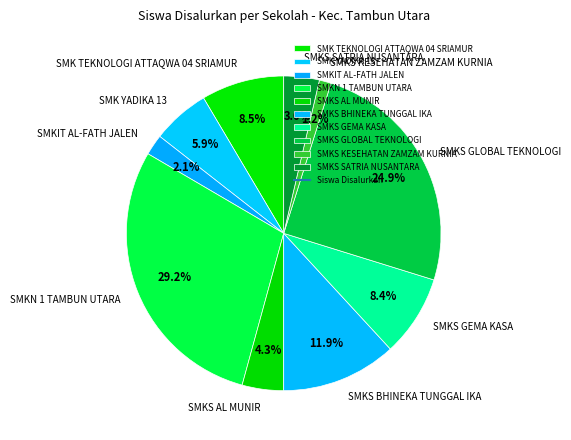

To the nearest percent, what is the average slice percentage?

10%